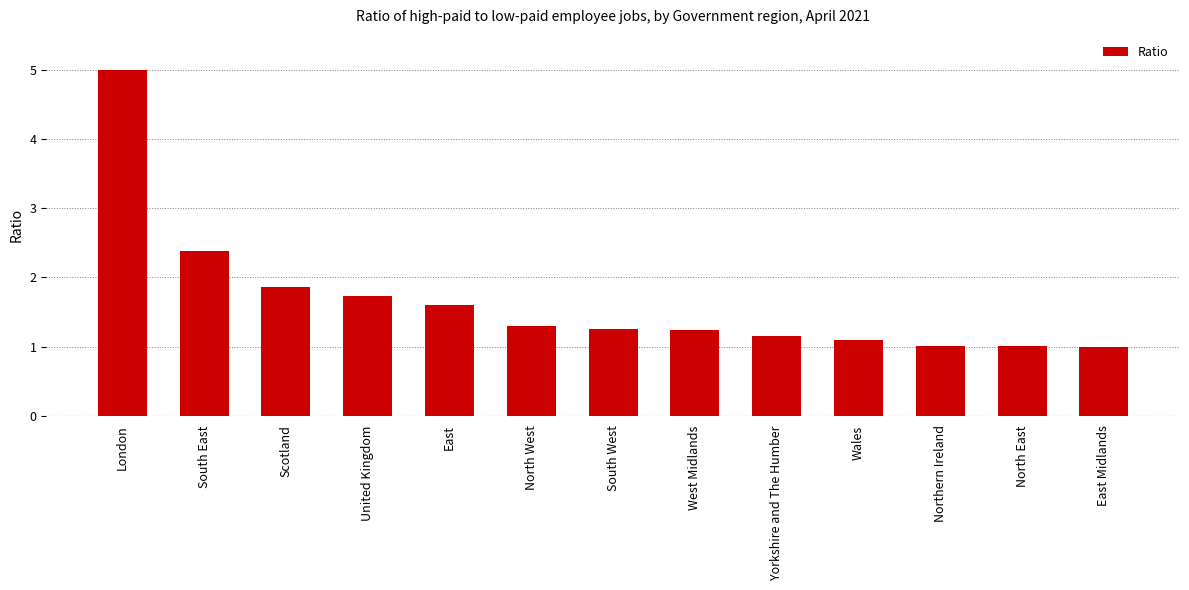

Does the chart contain stacked bars?

No